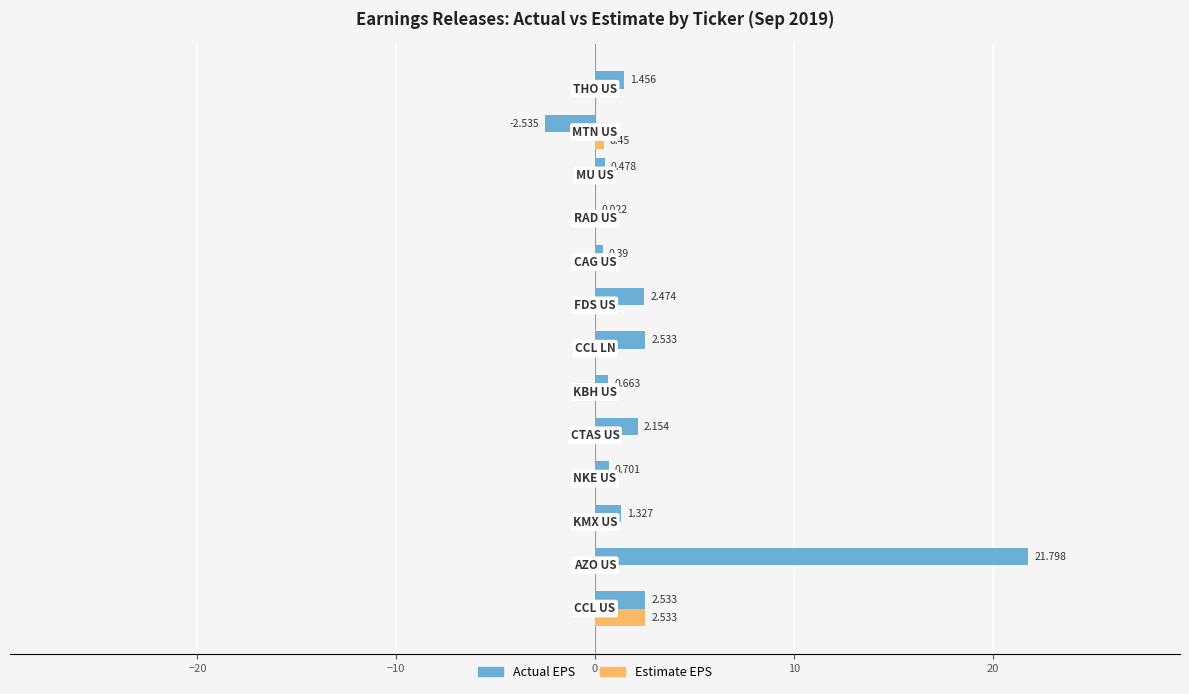

Which series has the largest total across all categories?

Actual EPS